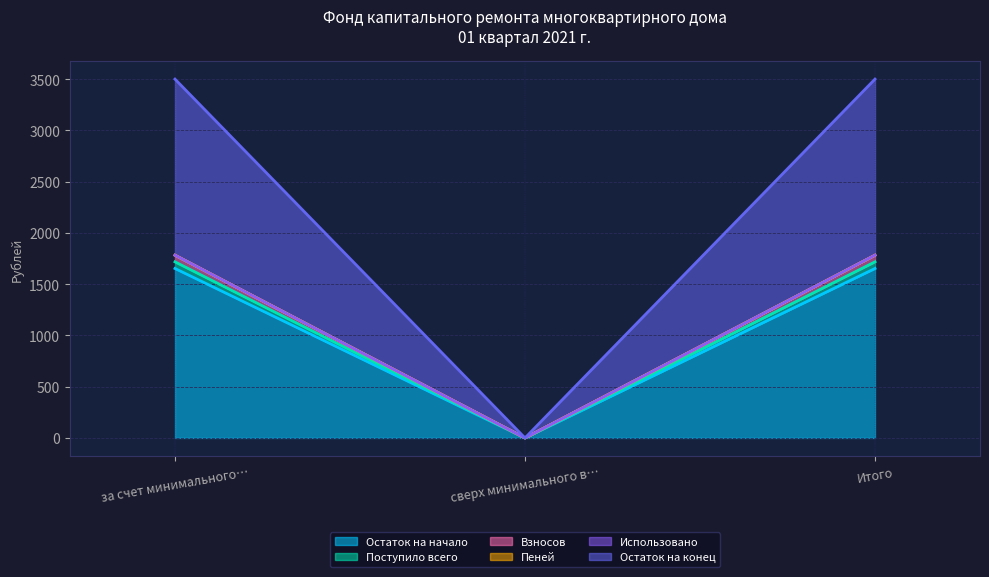

Which category has the lowest value in the Остаток на начало series?

сверх минимального в…